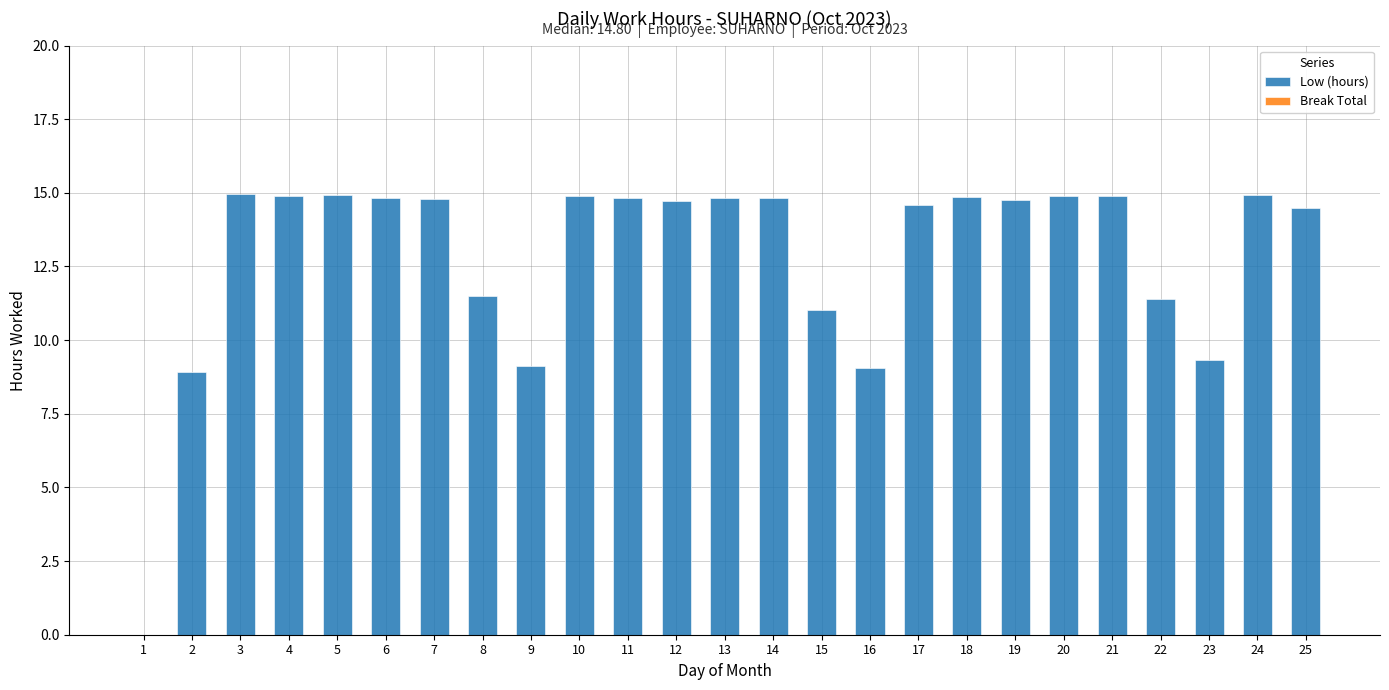

What is the ratio of the value at 8 to the value at 7?

0.8